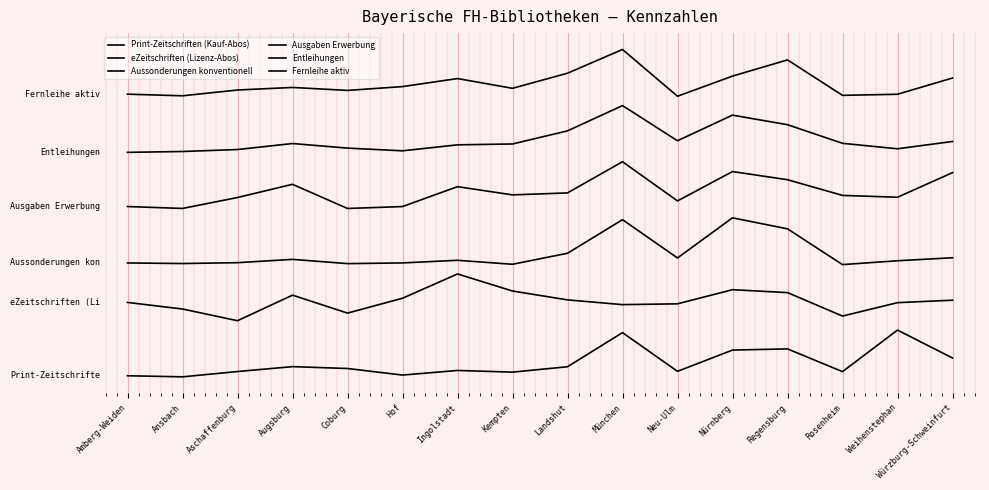

Is this an area chart (filled region under the line)?

No